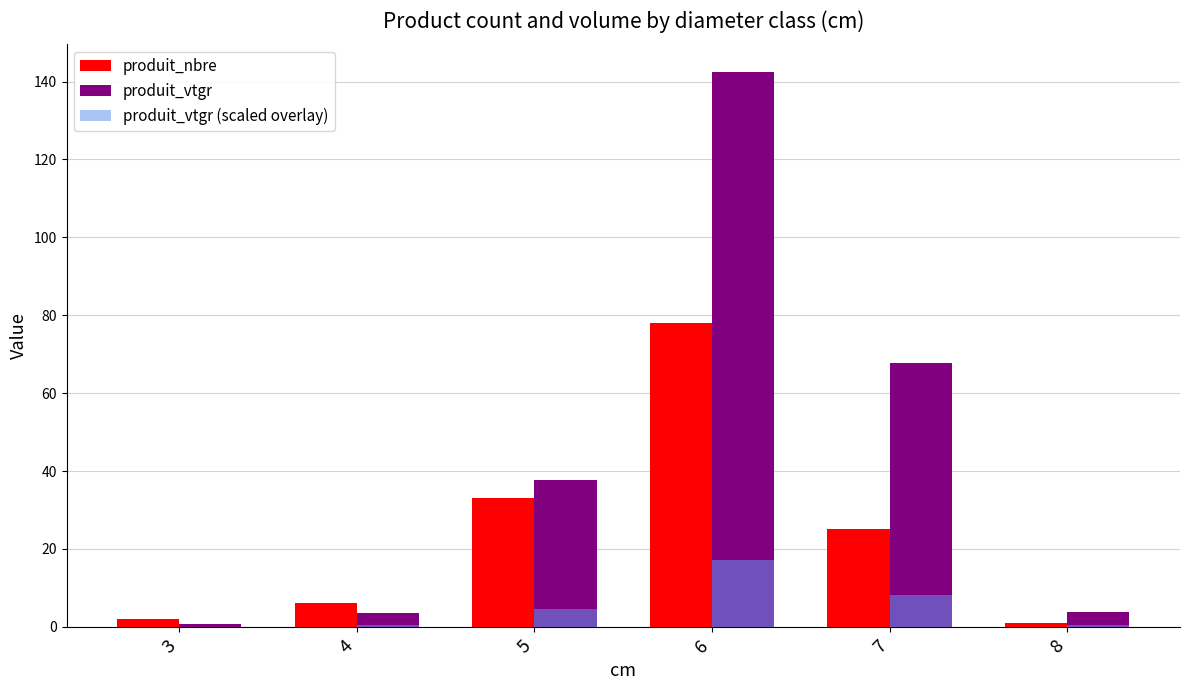

Count the number of categories in the chart.

6